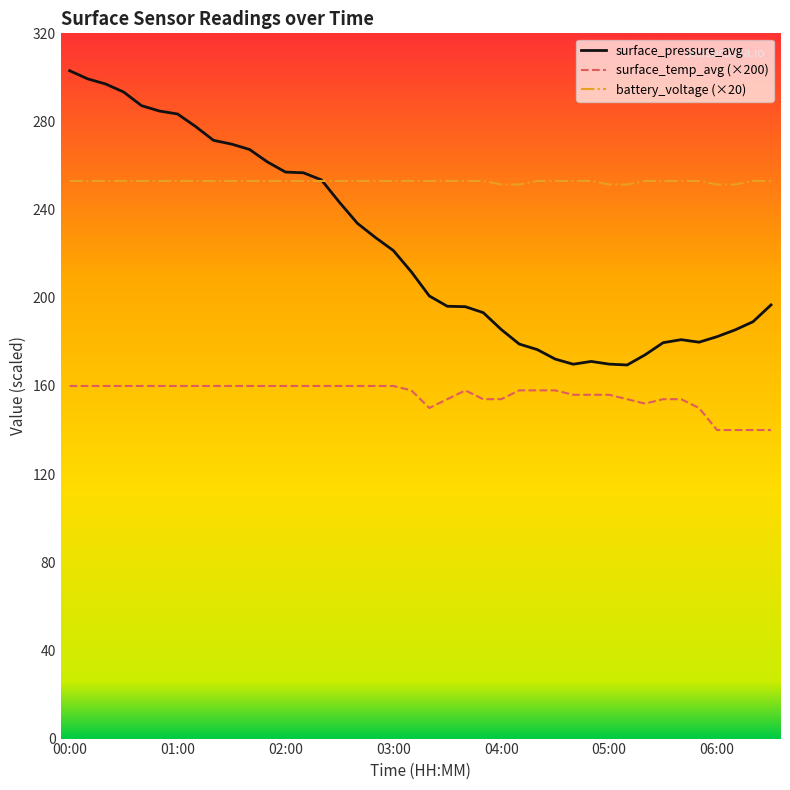

True or false: surface_temp_avg (×200) and battery_voltage (×20) cross at least once.

False